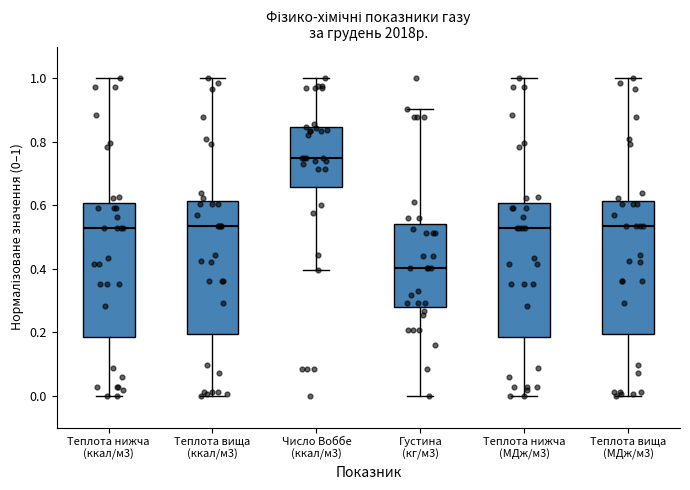

Where does the lower whisker of the box for Густина (кг/м3) end on the y-axis? The values are not printed on the chart, so give them approximately, as read against the axis.

0.00